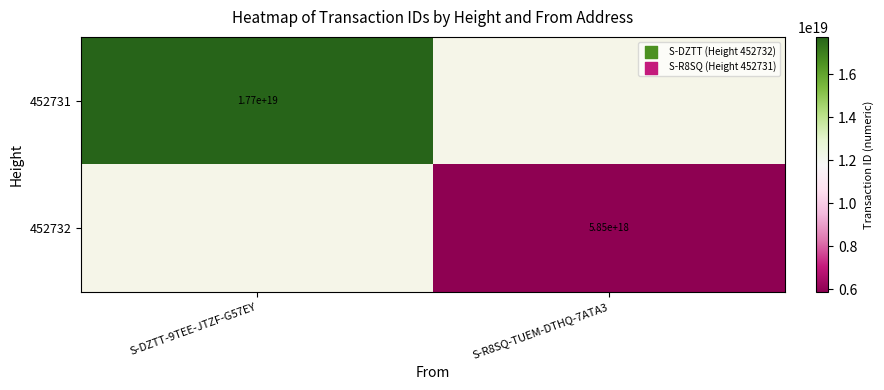

True or false: 452731 has a value of 17700000000000000000 at S-DZTT-9TEE-JTZF-G57EY.

True